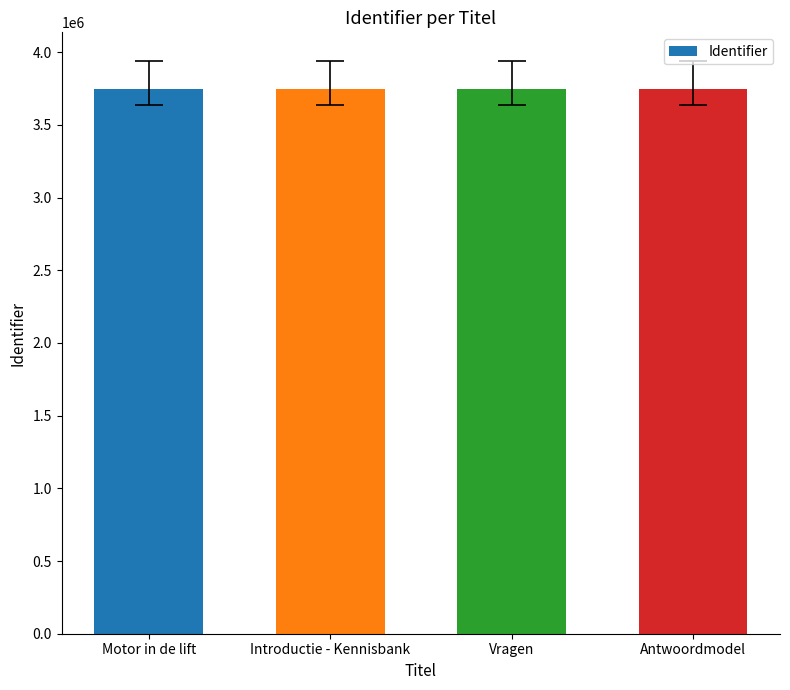

What is the ratio of the value at Introductie - Kennisbank to the value at Vragen?

1.0